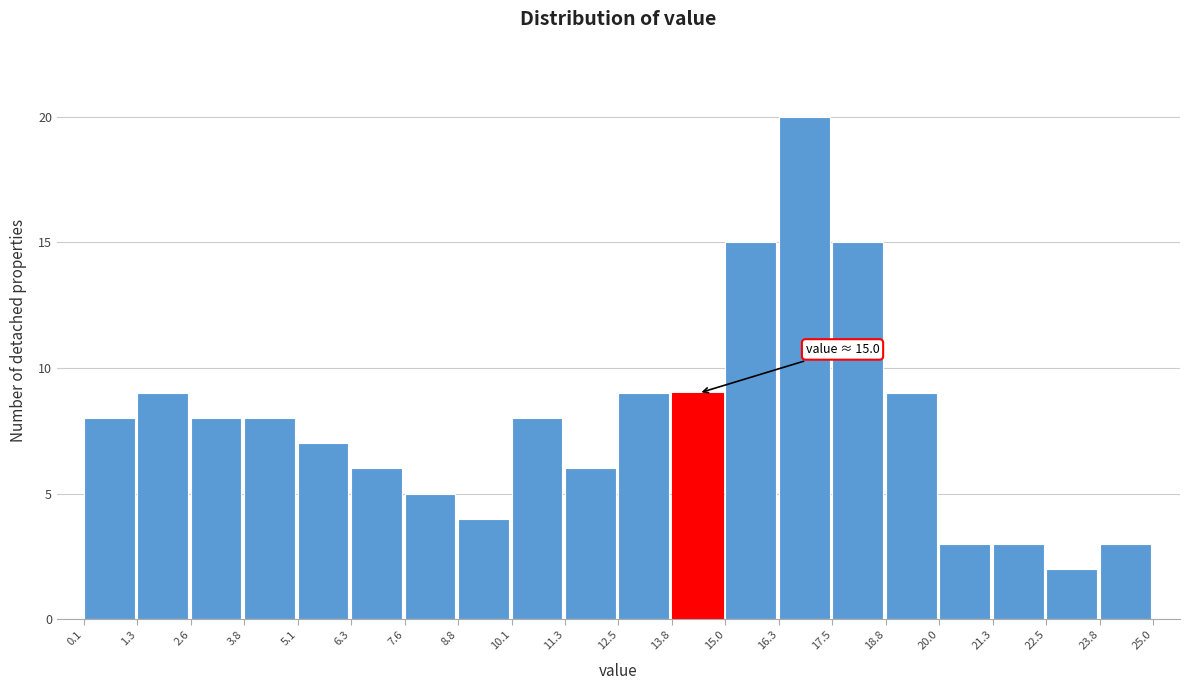

Which range on the x-axis has the tallest bar?

16.3 to 17.5